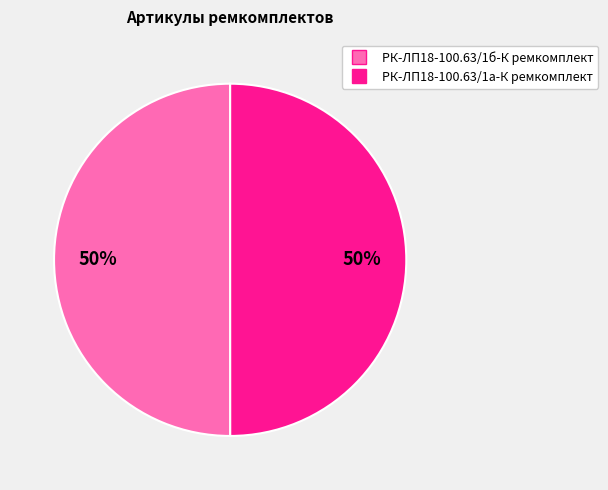

To the nearest percent, what portion does РК-ЛП18-100.63/1б-К ремкомплект represent?

50%